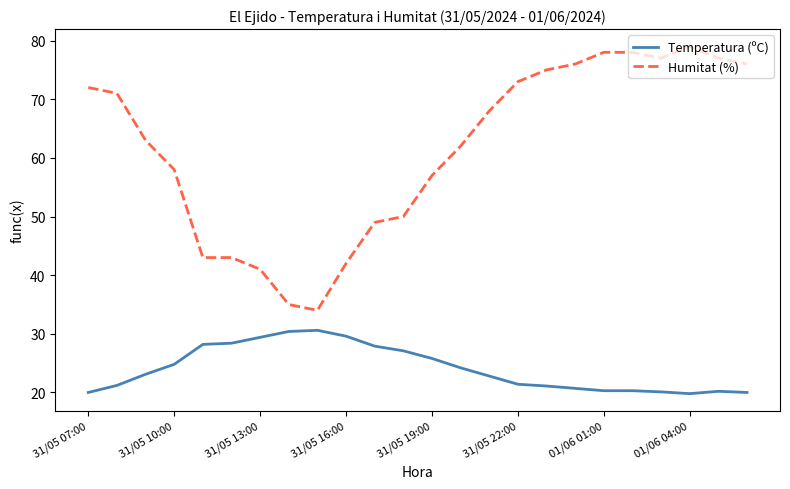

Which series has the largest total across all categories?

Humitat (%)